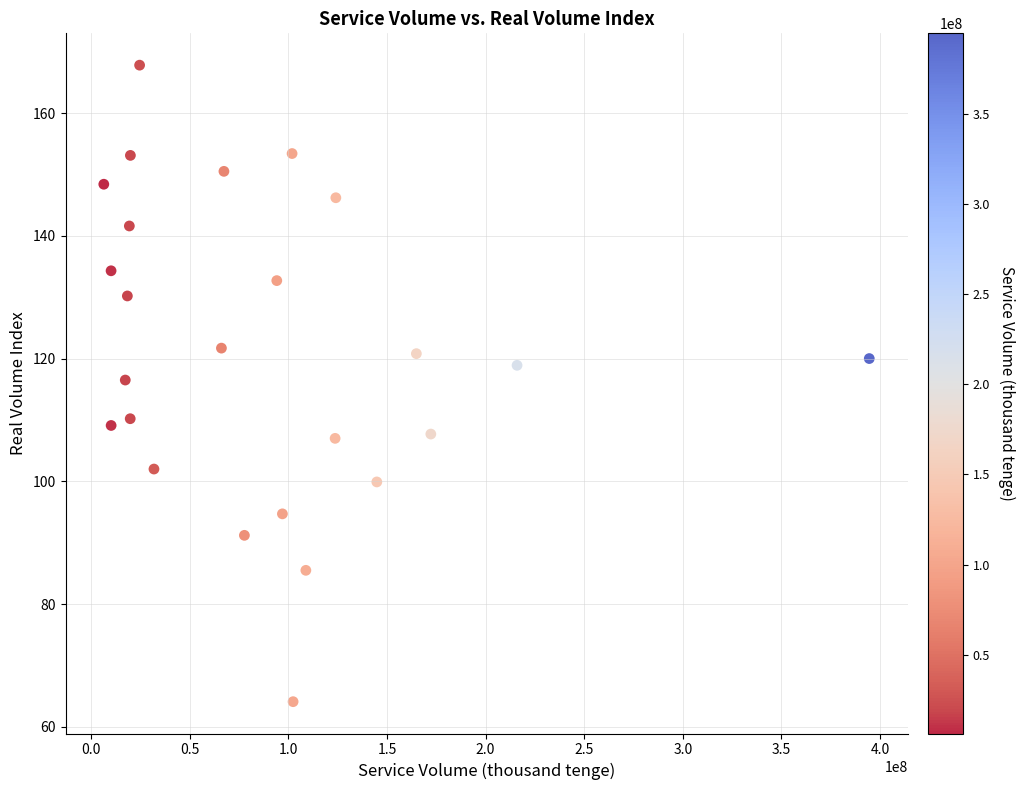

What Y value in the scatter plot is closest to 115?

116.5